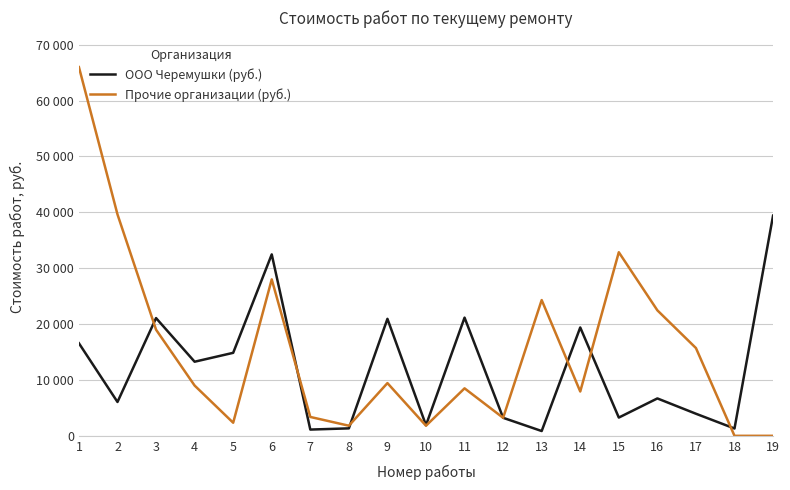

True or false: Прочие организации (руб.) has more than 1 points higher than both neighbors.

True